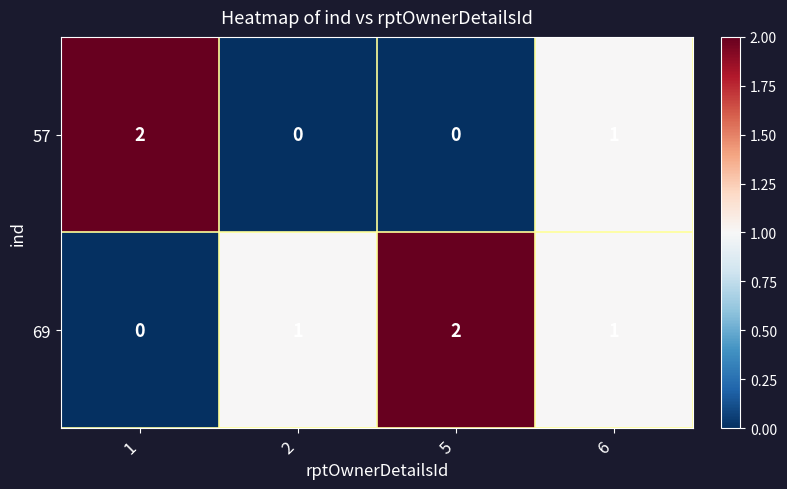

What is the total value across all series at 6?

2